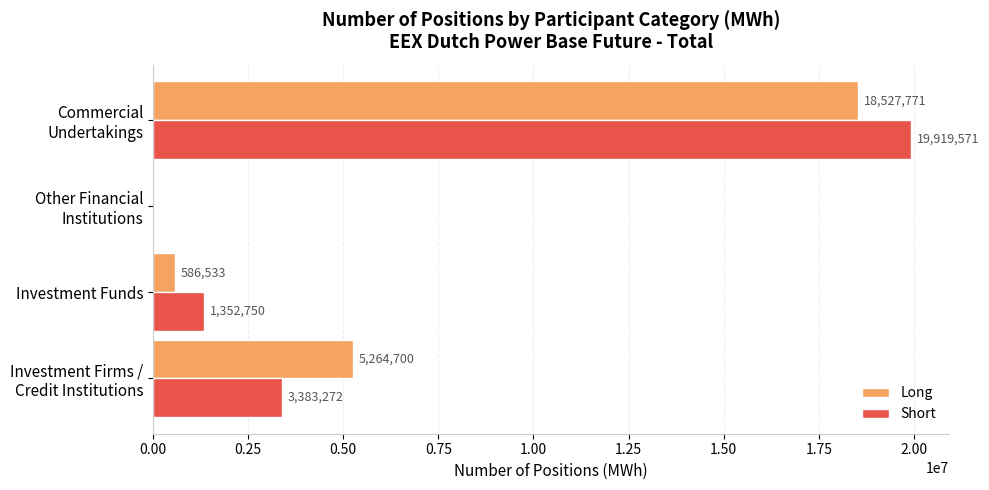

What is the maximum value for Long?

18527771